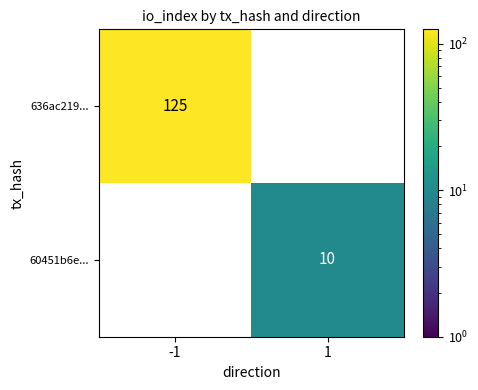

List the series in order of their overall mean, highest first.

636ac219..., 60451b6e...